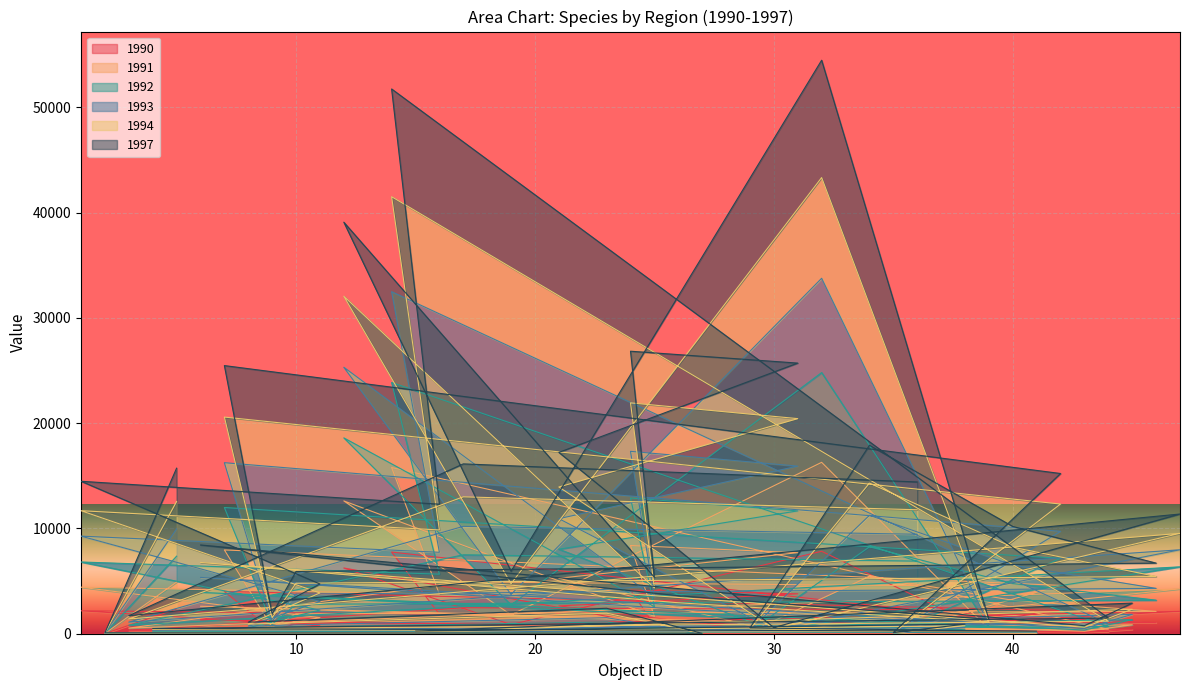

What position from the right is 35?

20